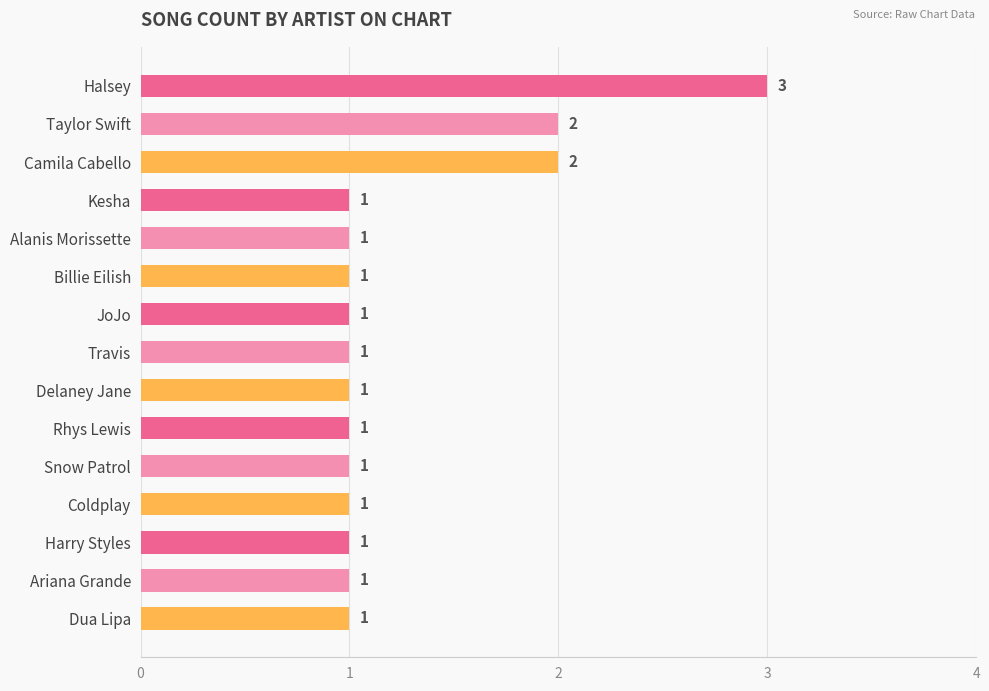

The chart shows a value of 1 at Billie Eilish. True or false?

True